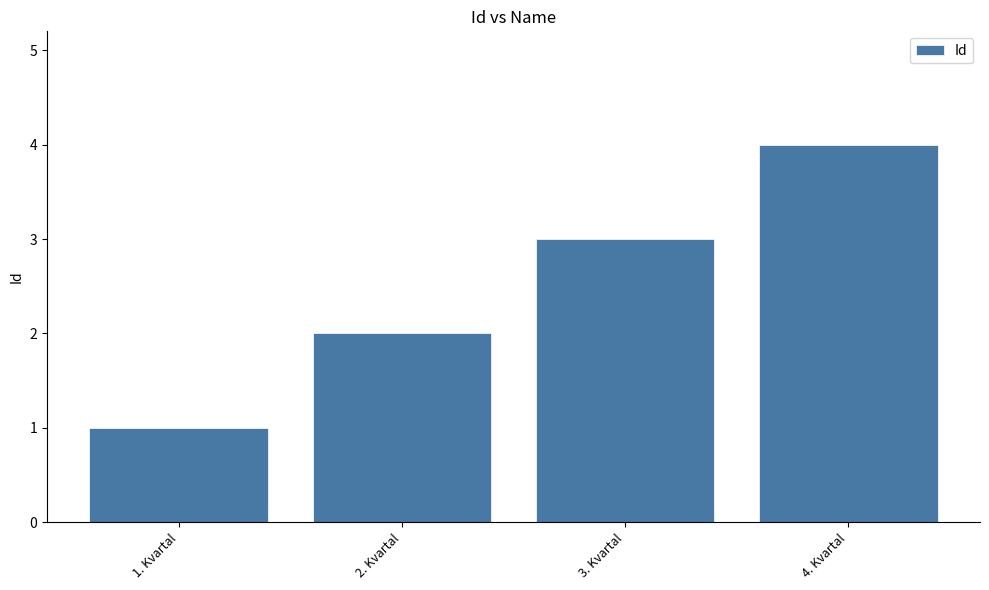

How many values are below 3?

2